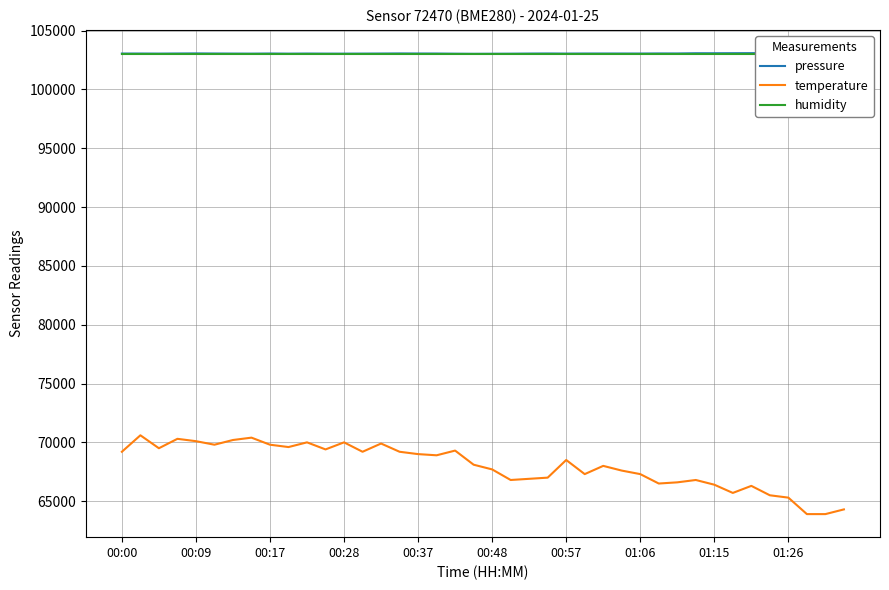

What is the lowest value of the temperature series?

63900